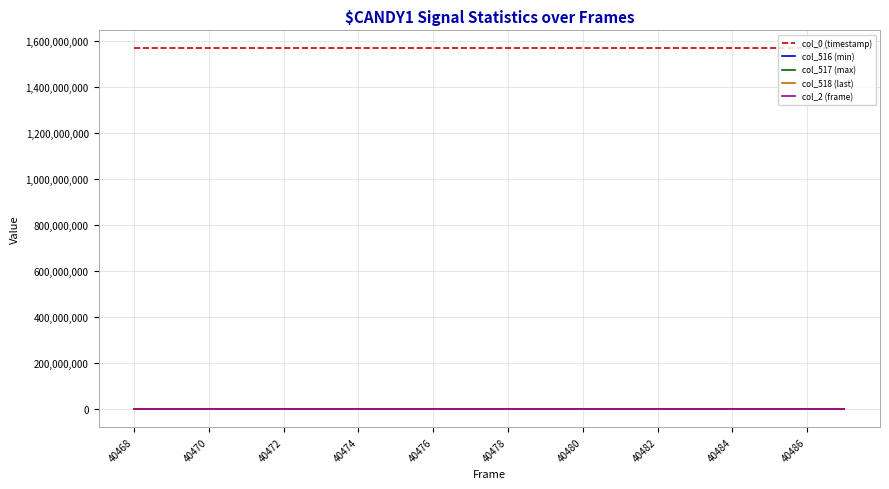

What is the maximum value shown in the chart?

1567040674.1